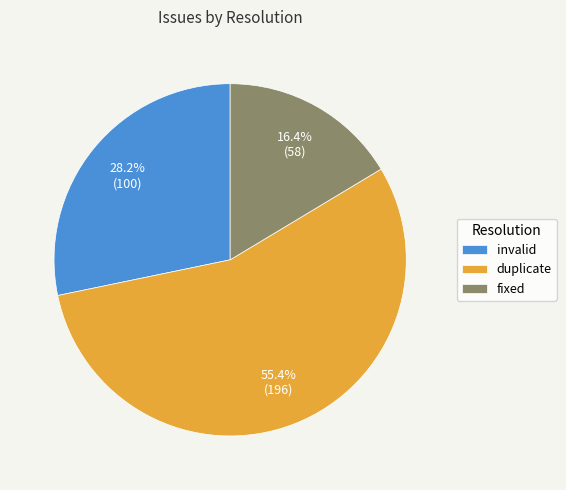

Rank the categories by value from highest to lowest.

duplicate, invalid, fixed